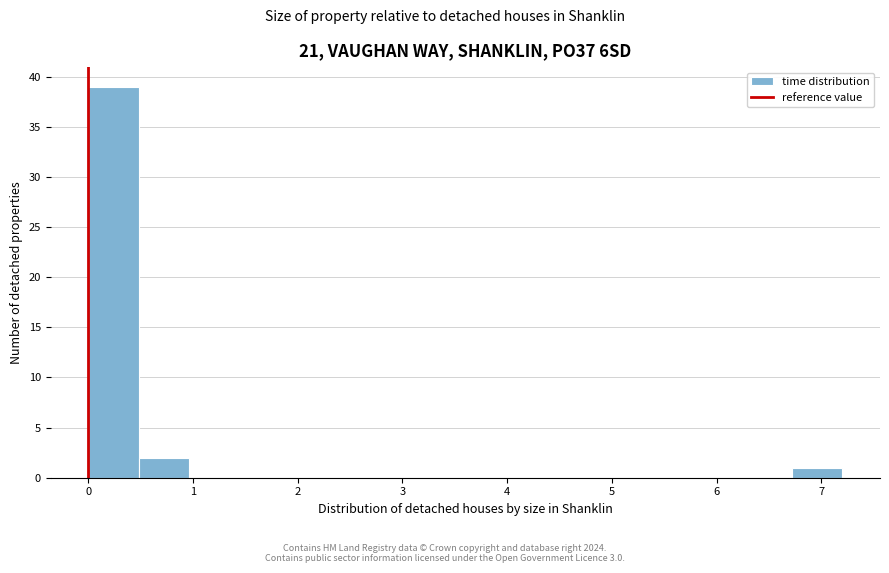

What is the height of the bar covering 0.5 to 1.0 on the x-axis? Neither the bar edges nor the heights are printed on the chart, so give them approximately, as read against the axes.

2